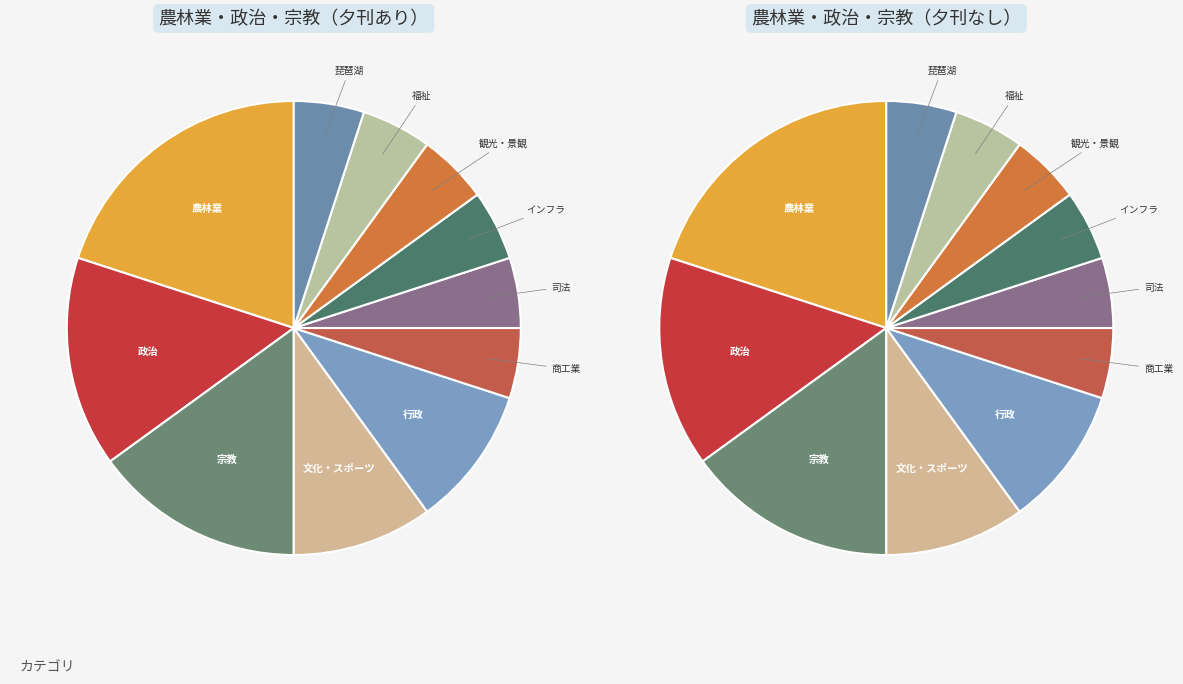

How many segments does this pie chart have?

11